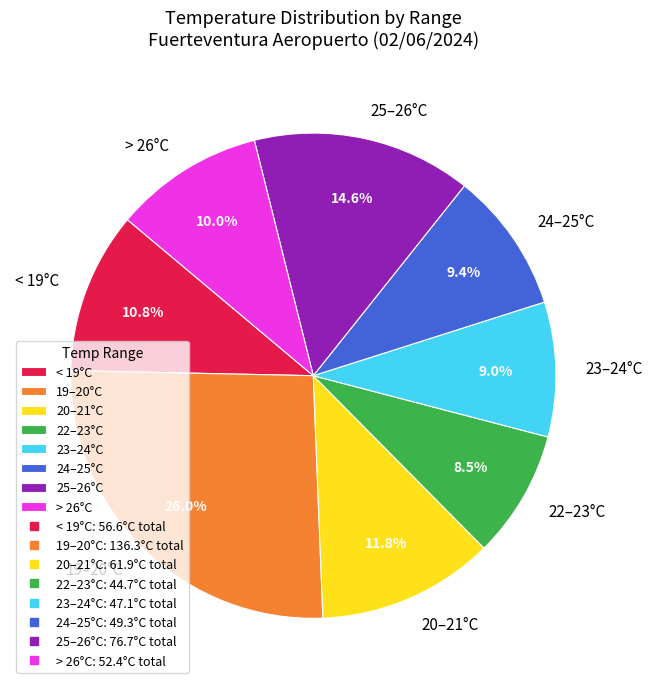

Does any single category account for the majority?

No